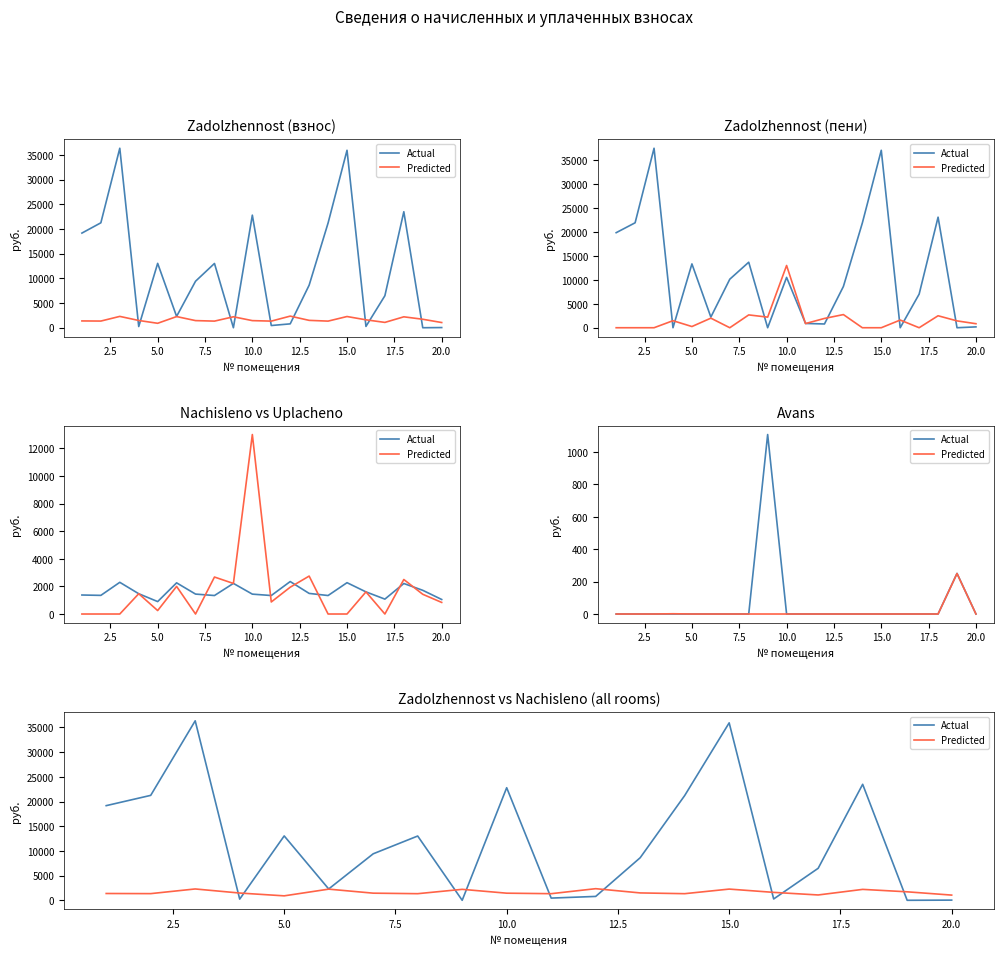

Does the chart display data point markers on the line(s)?

No